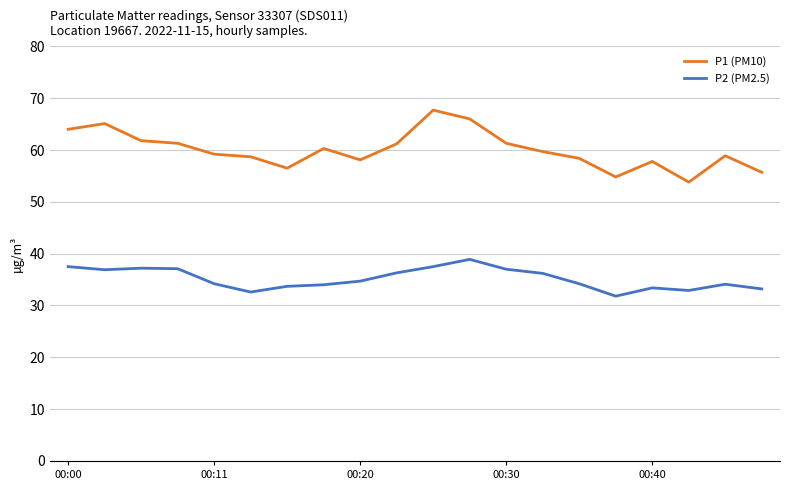

What is the smallest value displayed?

31.8